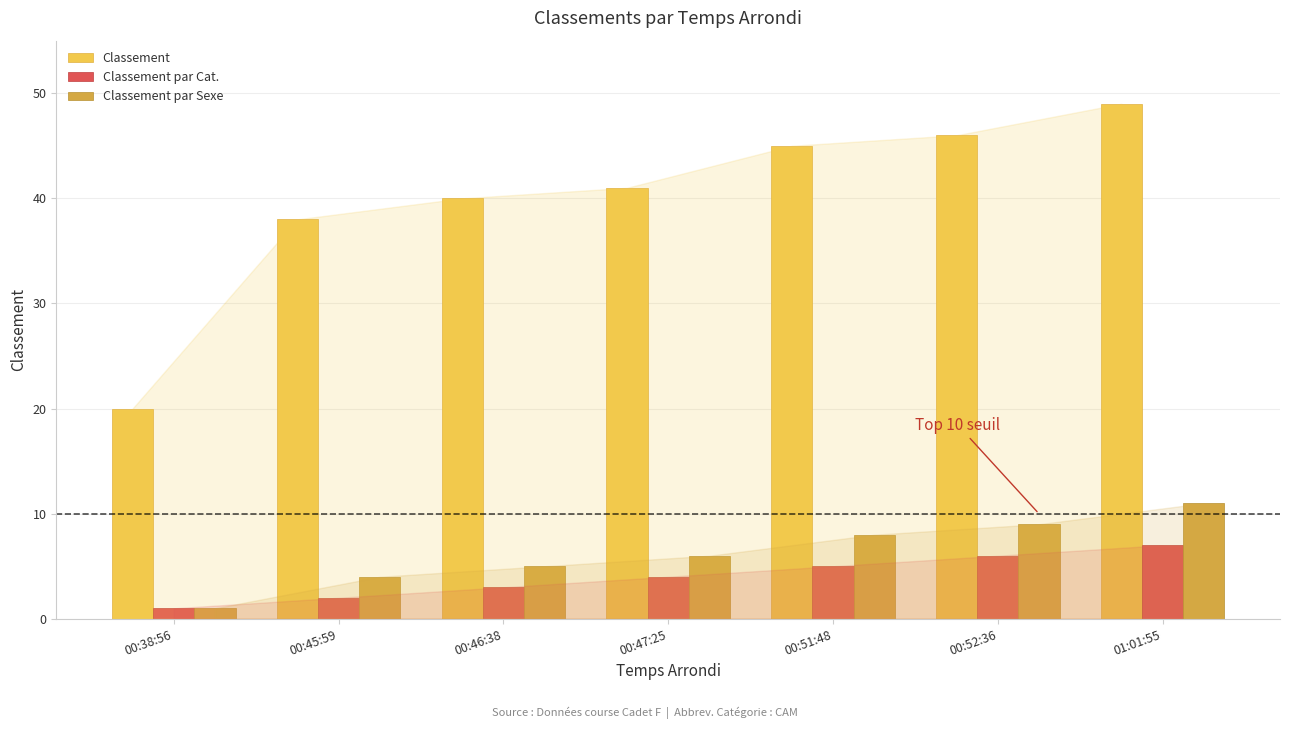

Is it true that Classement par Cat. equals 0 at 00:45:59?

False